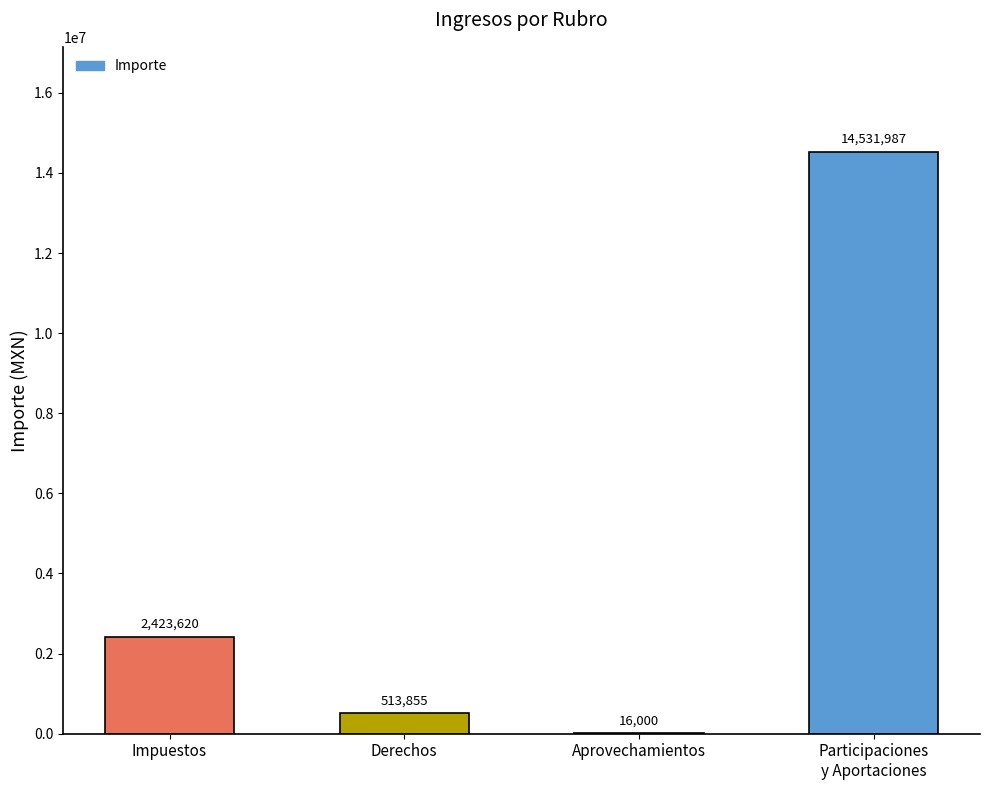

How many data points does each series have?

4